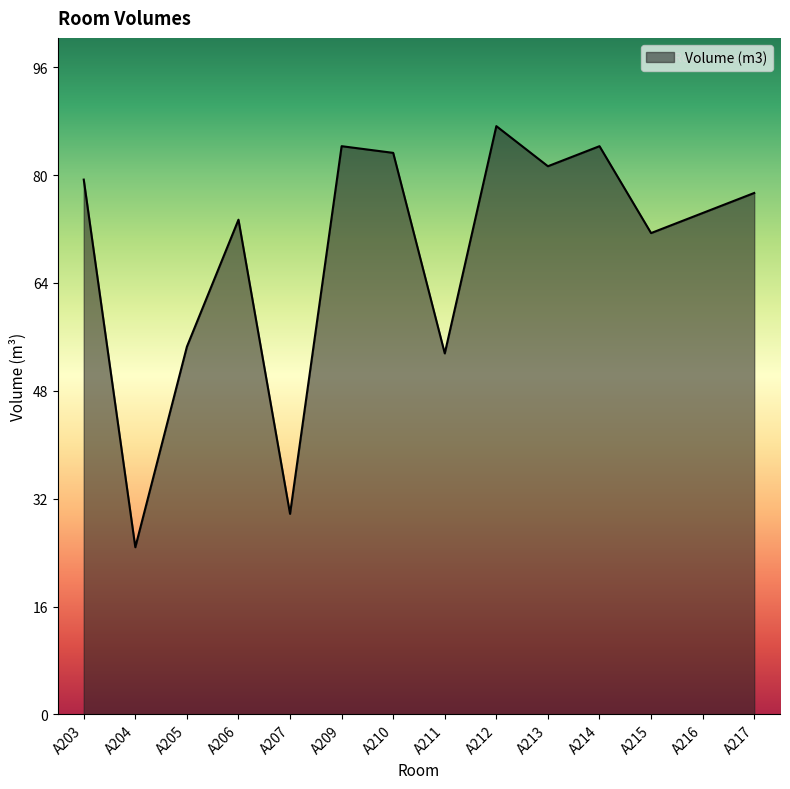

True or false: the data shows 27 at A213.

False